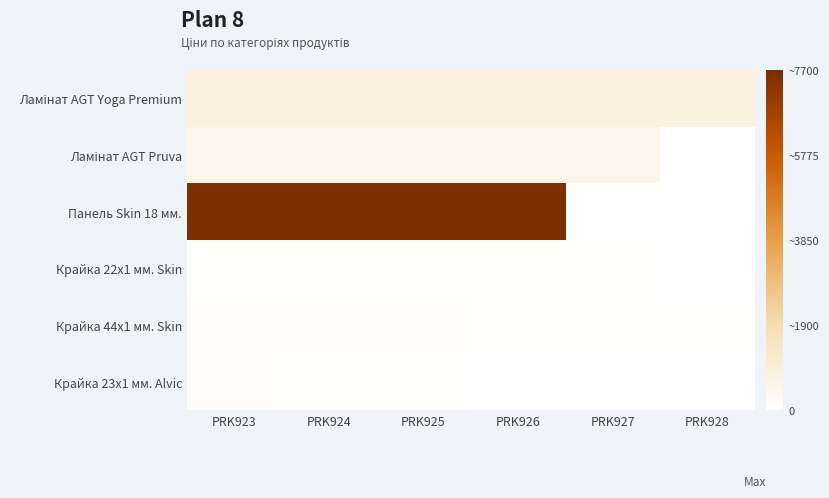

What is the spread (max minus min) of values at PRK925?

7563.1